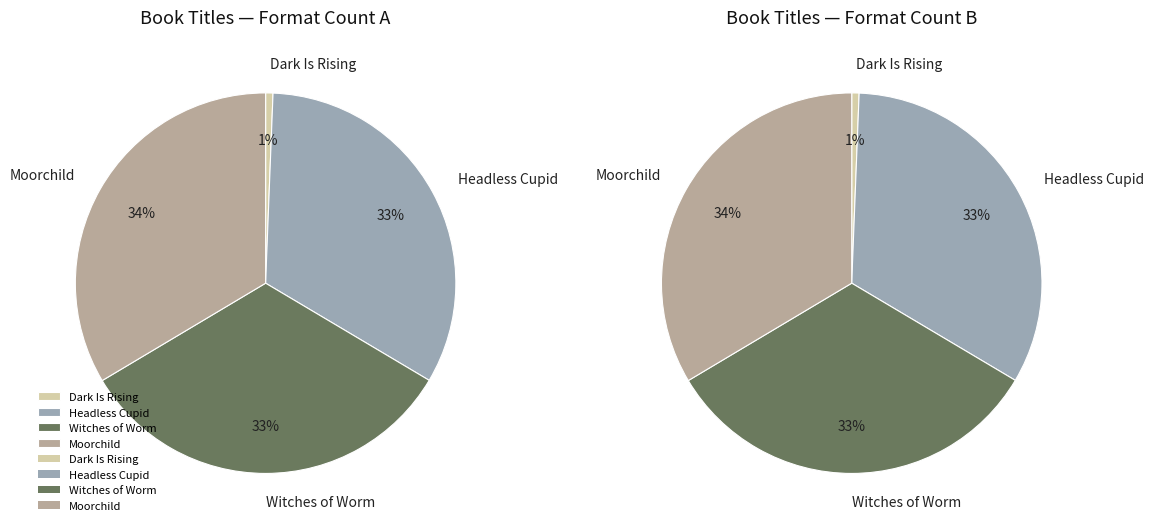

Rank the categories by value from highest to lowest.

Moorchild, Witches of Worm, Headless Cupid, Dark Is Rising